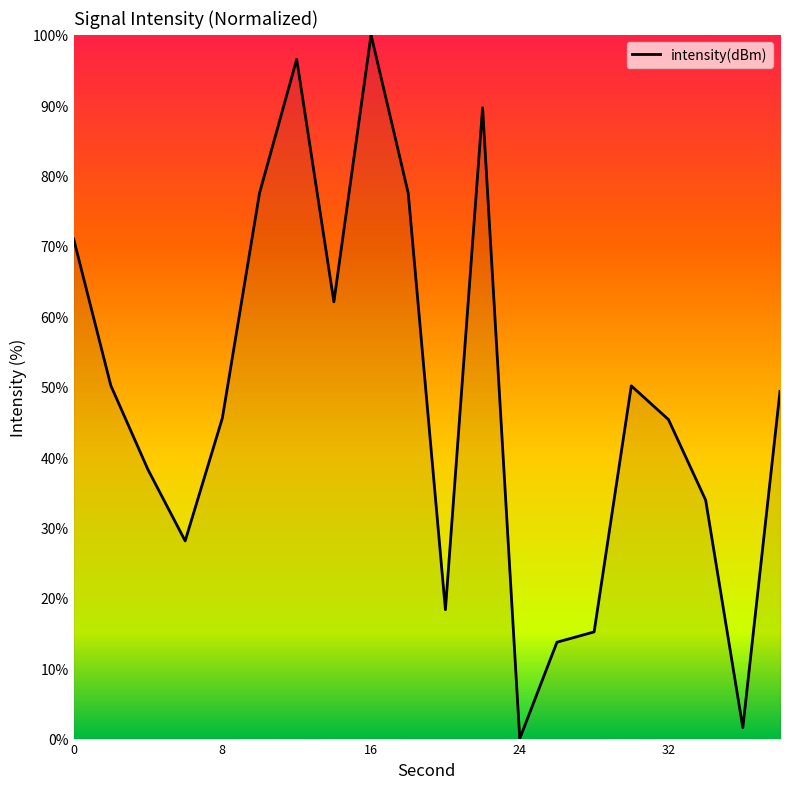

What is the difference between the maximum and second lowest values?

98.4